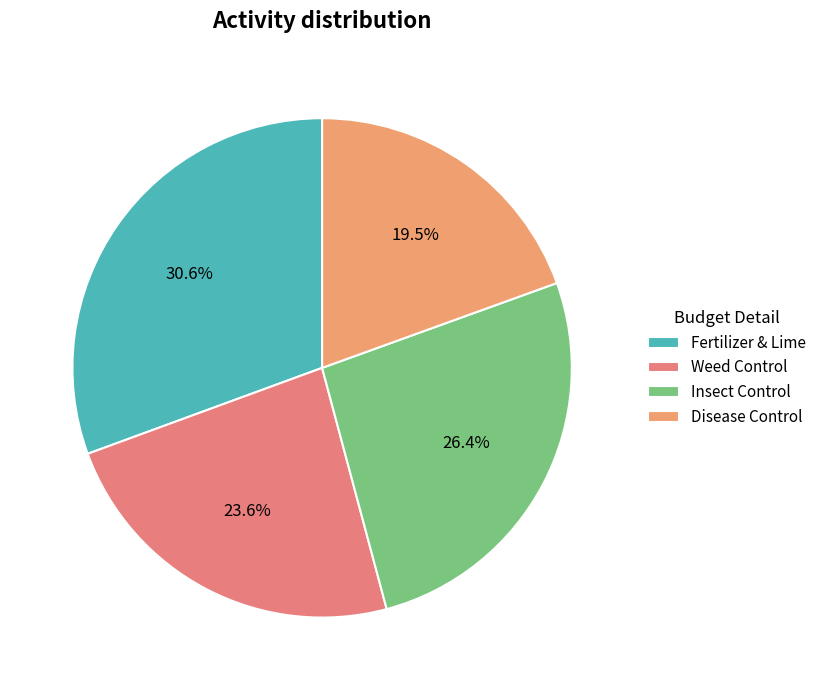

Is the sum of Disease Control and Fertilizer & Lime greater than half?

Yes